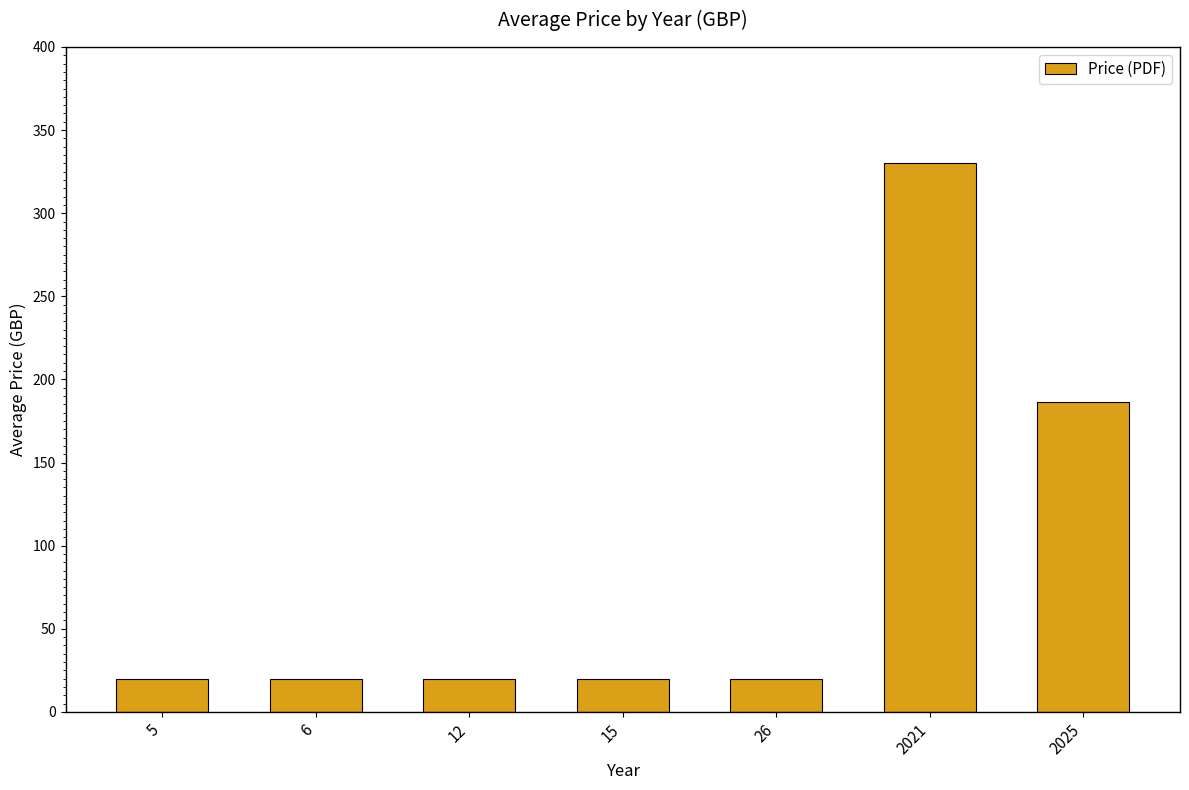

What is the difference between the maximum and minimum values?

310.0